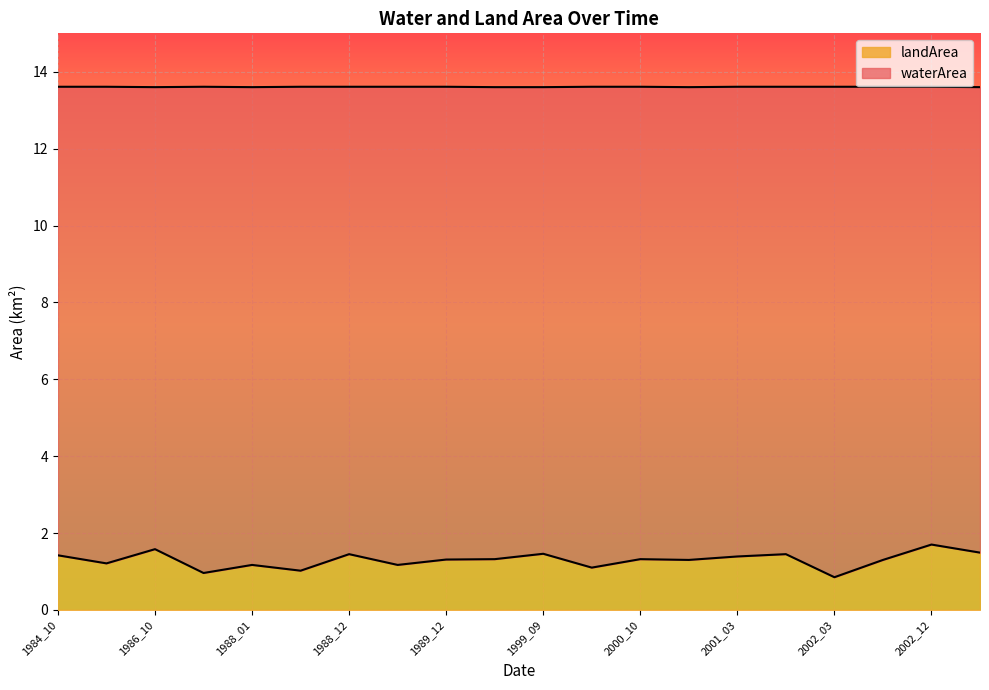

The chart shows a value of 1.4 at 2002_01. True or false?

True